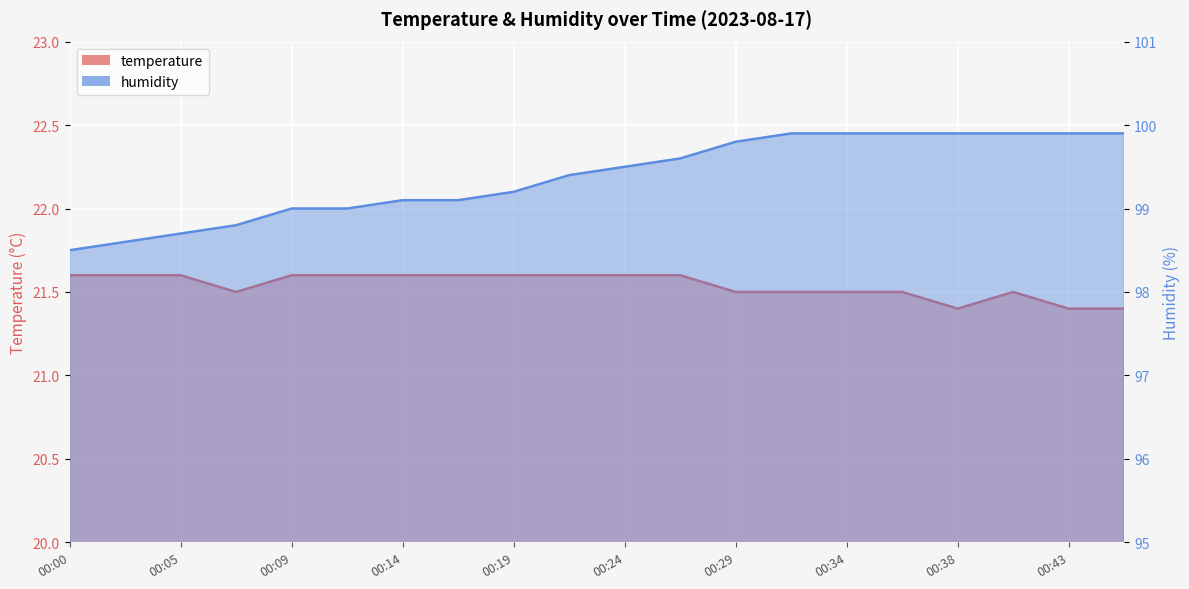

What is the difference between the maximum and minimum values in the humidity series?

1.4